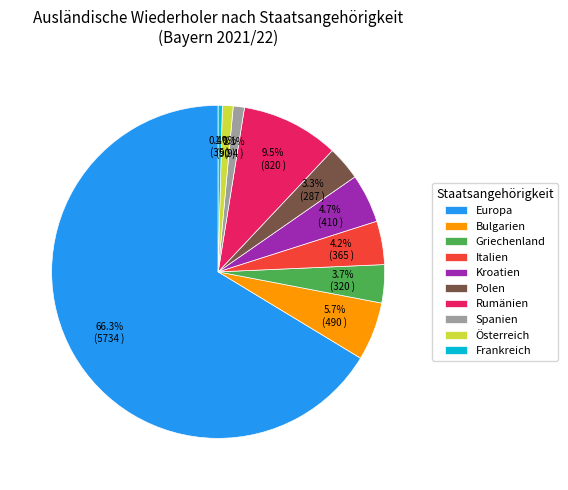

What portion of the pie excludes Frankreich?

99.6%